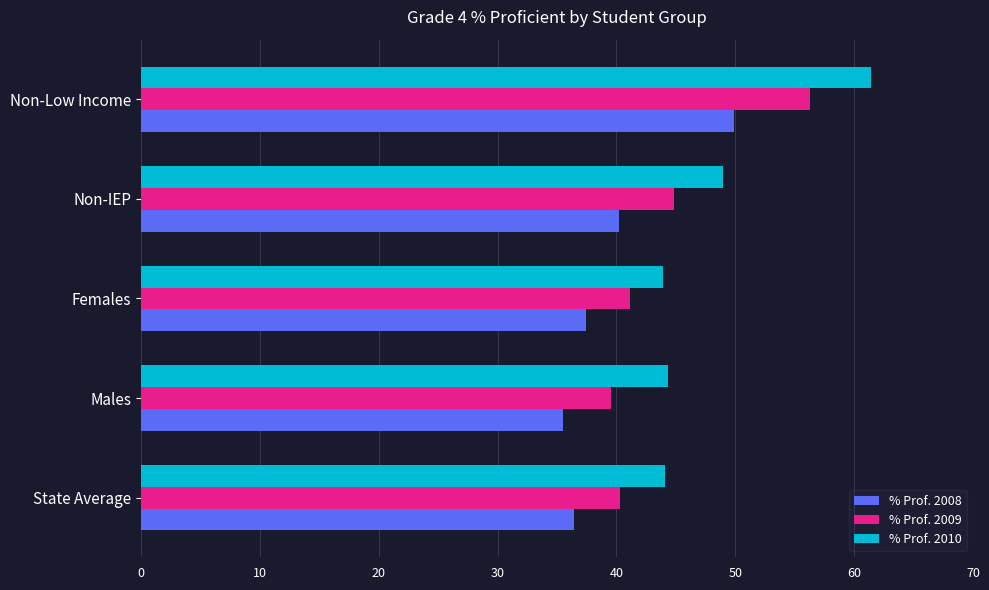

What is the smallest value displayed?

35.5